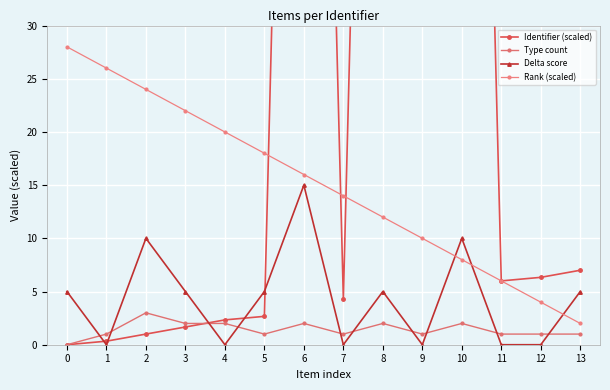

Reading left to right, list all the values displayed in this chart.

Identifier (scaled): 0=0.0	1=0.3	2=1.0	3=1.7	4=2.3	5=2.7	6=149.0	7=4.3	8=149.7	9=147.7	10=150.7	11=6.0	12=6.3	13=7.0
Type count: 0=0.0	1=1.0	2=3.0	3=2.0	4=2.0	5=1.0	6=2.0	7=1.0	8=2.0	9=1.0	10=2.0	11=1.0	12=1.0	13=1.0
Delta score: 0=5.0	1=0.0	2=10.0	3=5.0	4=0.0	5=5.0	6=15.0	7=0.0	8=5.0	9=0.0	10=10.0	11=0.0	12=0.0	13=5.0
Rank (scaled): 0=28.0	1=26.0	2=24.0	3=22.0	4=20.0	5=18.0	6=16.0	7=14.0	8=12.0	9=10.0	10=8.0	11=6.0	12=4.0	13=2.0